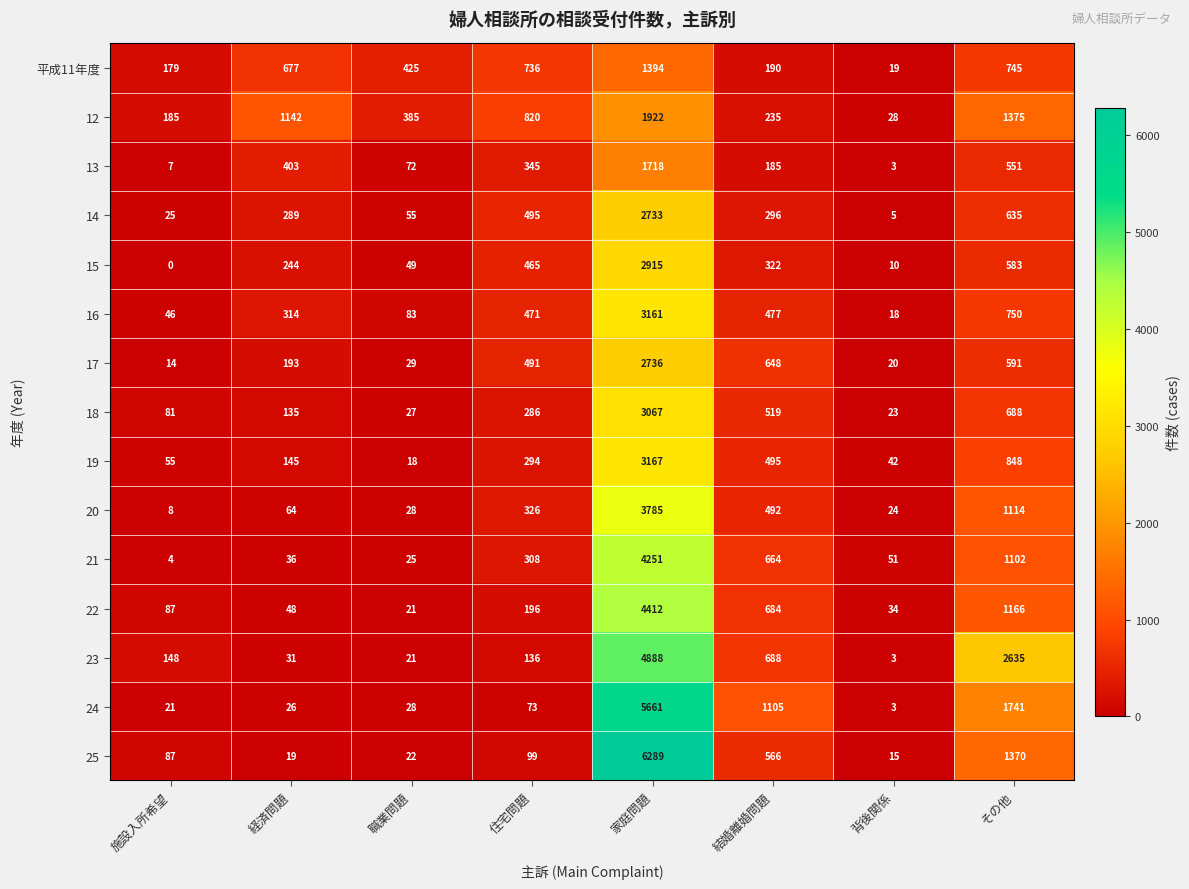

The value of 平成11年度 at 住宅問題 is 736. True or false?

True